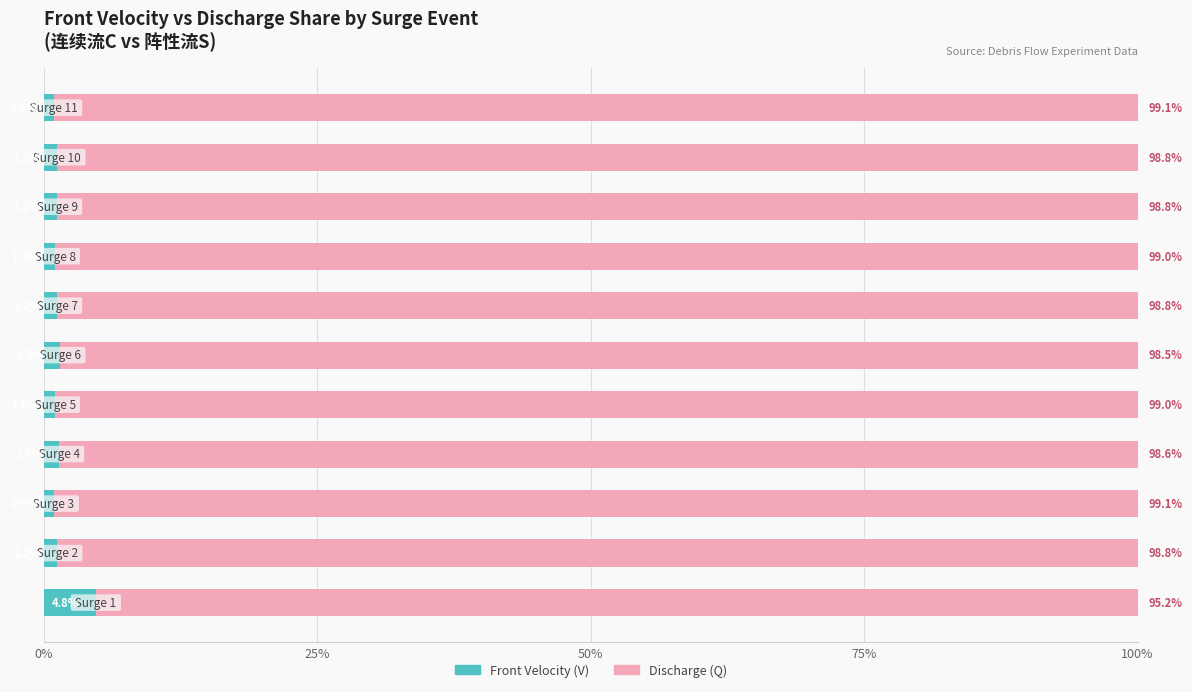

What is the minimum value for Front Velocity (V)?

0.9